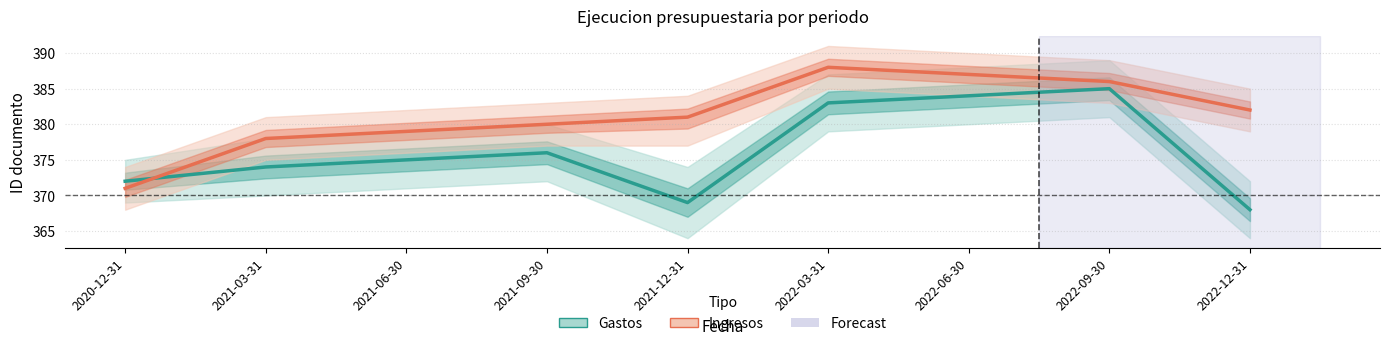

Reading left to right, list all the values displayed in this chart.

Gastos: 372	374	375	376	369	383	384	385	368
Ingresos: 371	378	379	380	381	388	387	386	382